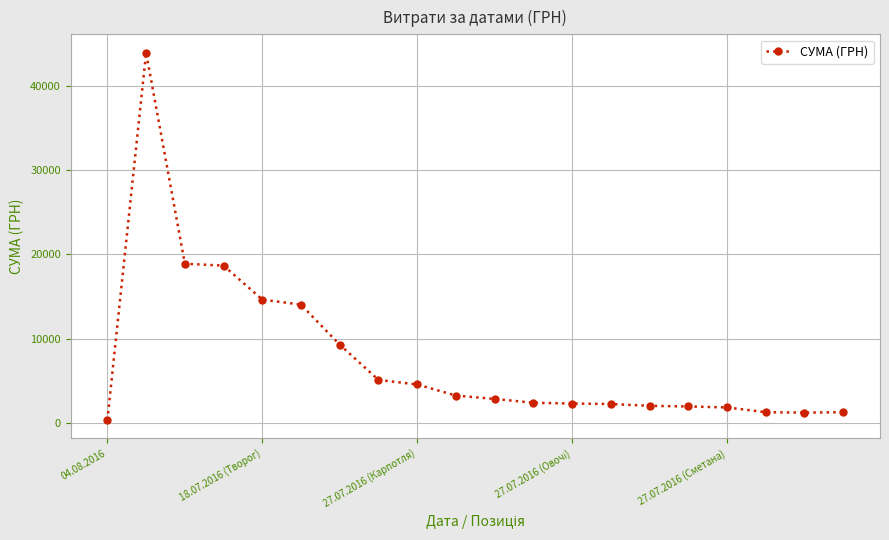

What is the sum of all values?

152259.8